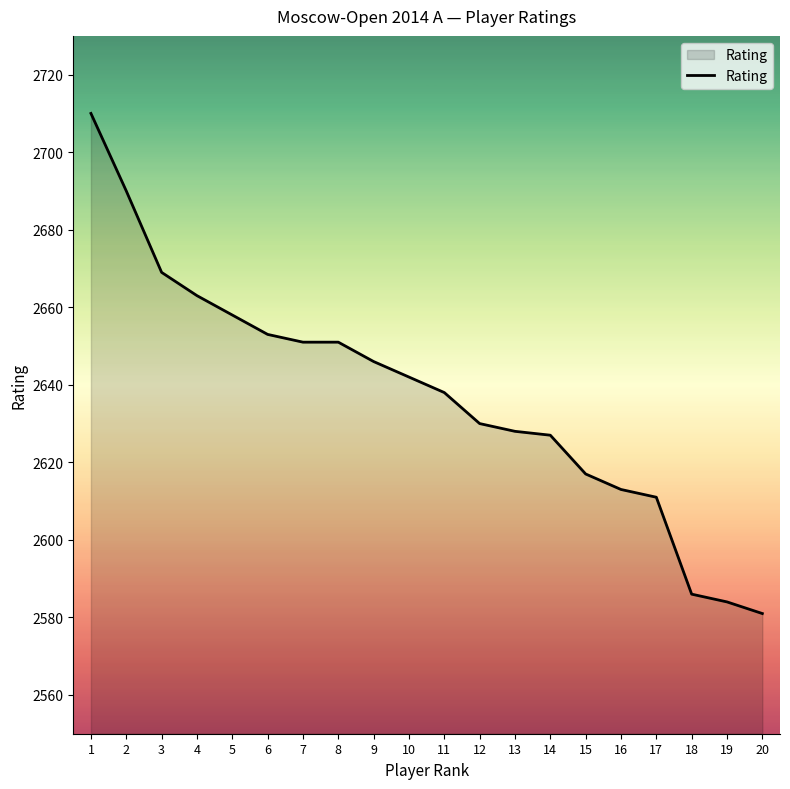

What is the change in value from 3 to 6?

-16